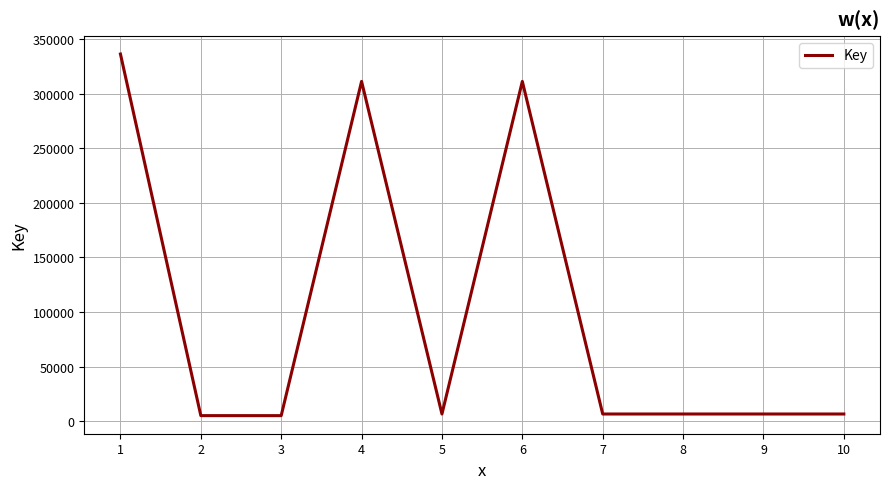

What is the difference between the maximum and minimum values?

331313